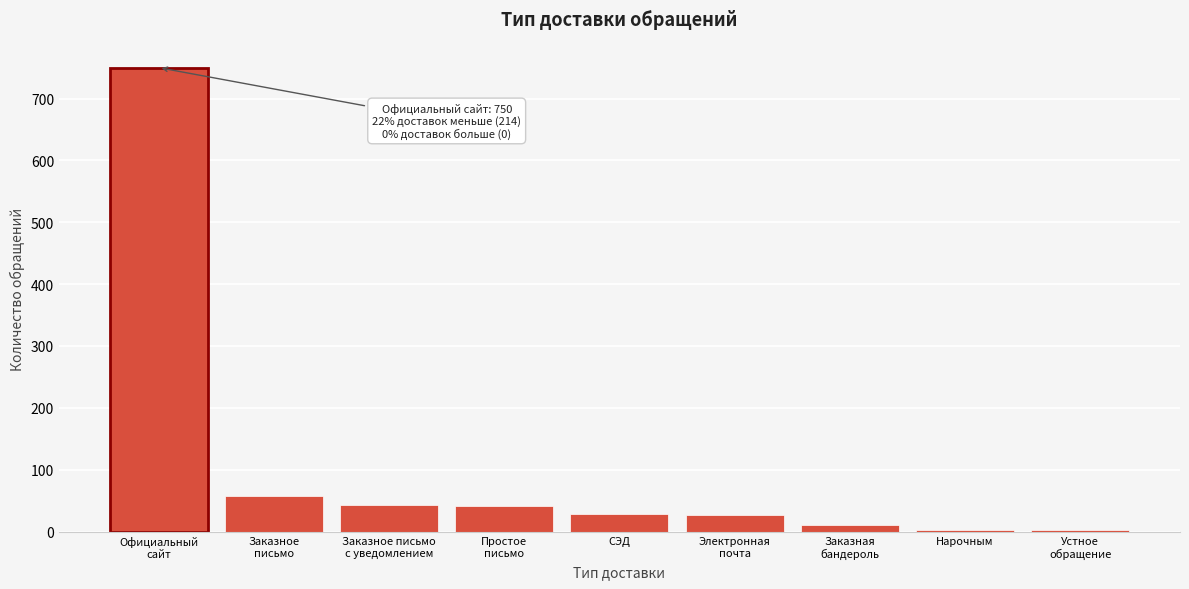

What is the maximum value shown in the chart?

750